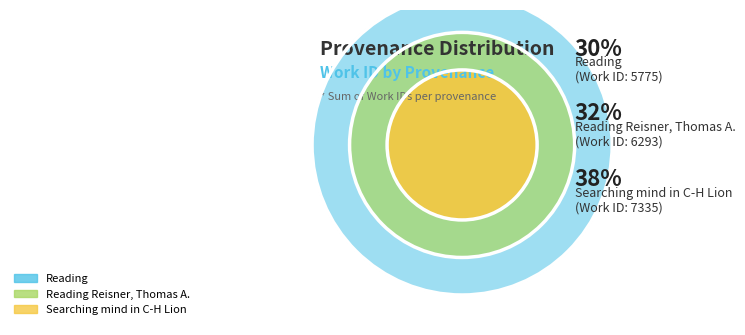

Which category has the smallest portion of the pie?

Reading